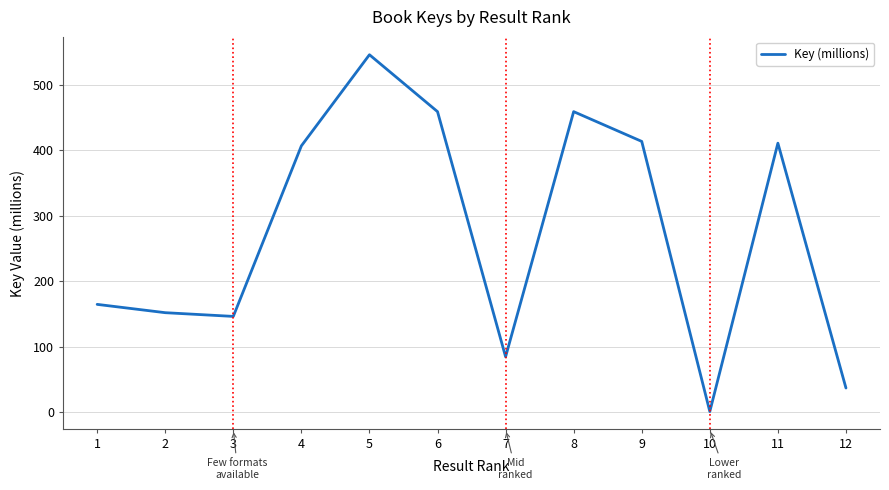

How many distinct data groups are displayed?

1